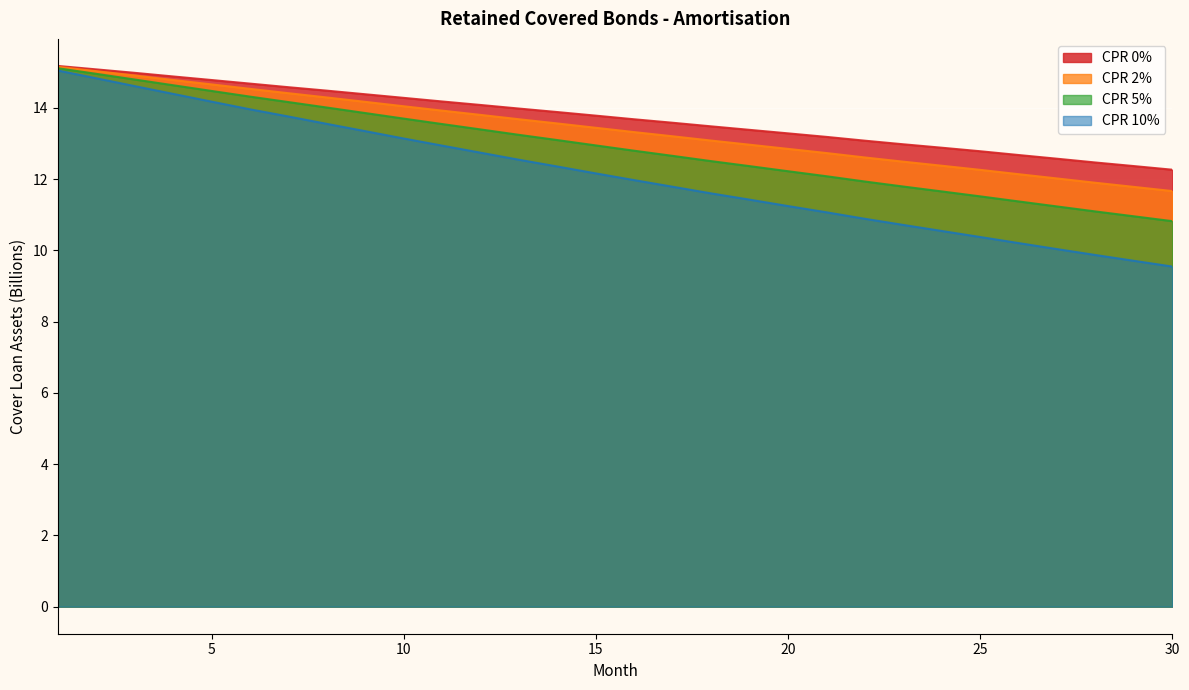

True or false: CPR 0% and CPR 5% intersect in this chart.

False